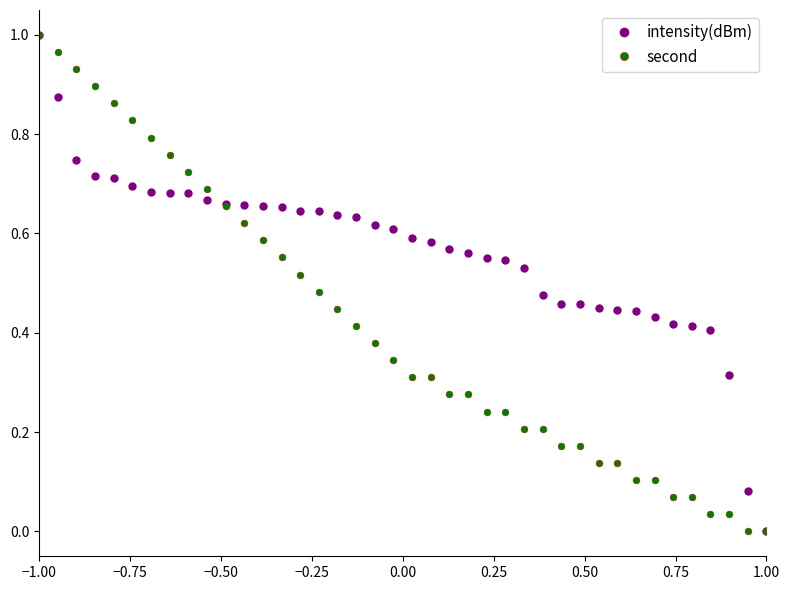

Rank the series by their average value, from highest to lowest.

intensity(dBm), second